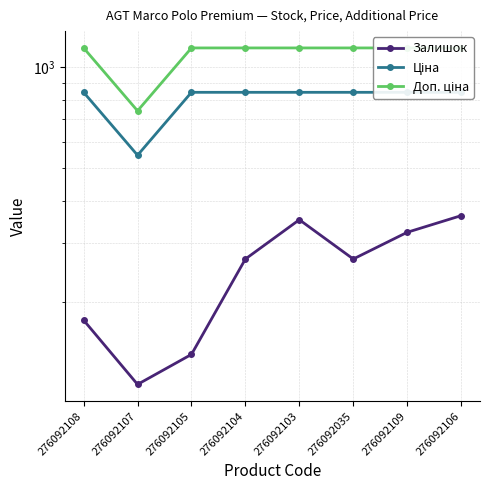

Which series changed the most between 276092104 and 276092103?

Залишок